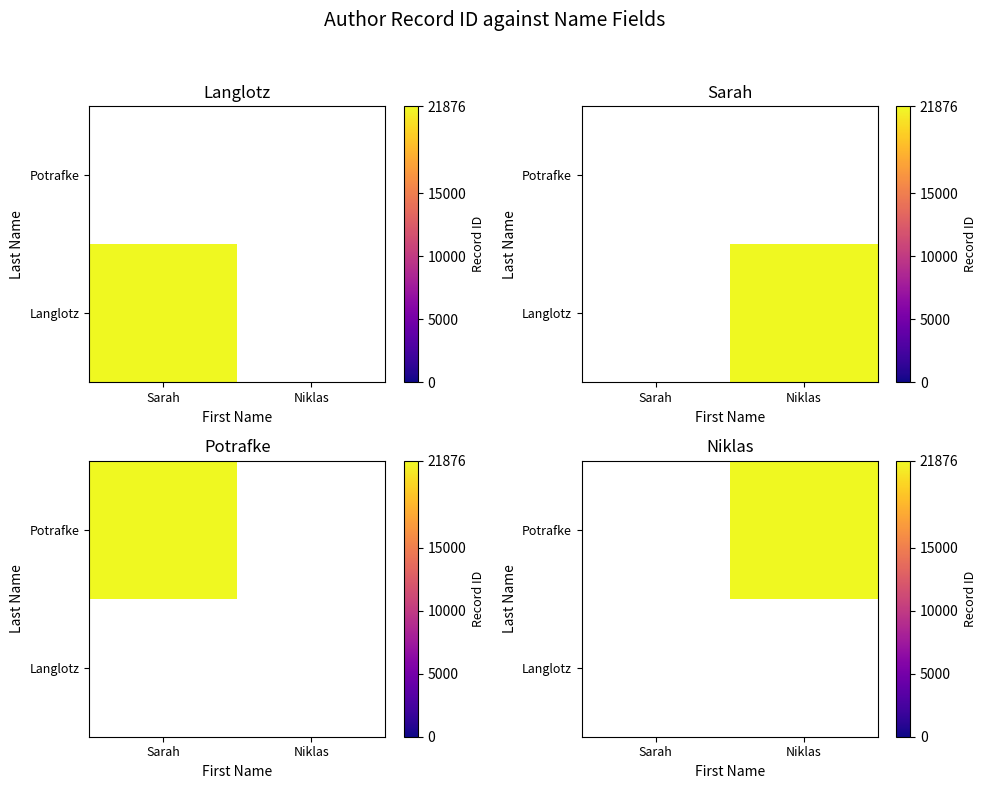

How many distinct data groups are displayed?

2